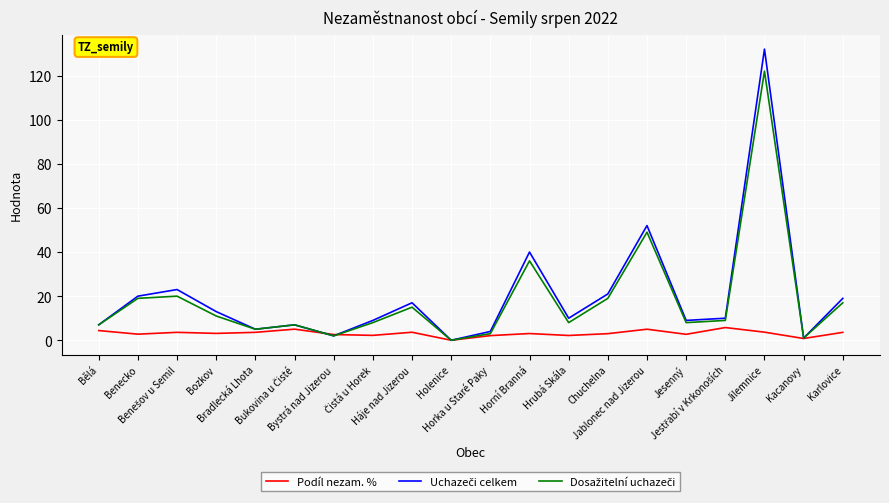

What is the greatest value displayed?

132.0